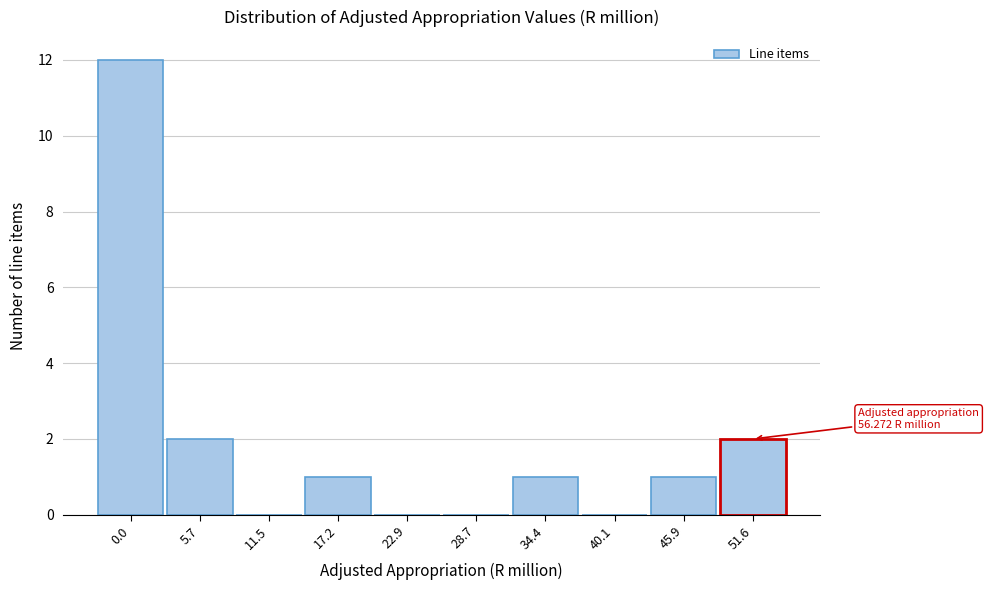

Reading right to left, transcribe all the data shown in this chart.

51.6=2	45.9=1	40.1=0	34.4=1	28.7=0	22.9=0	17.2=1	11.5=0	5.7=2	0.0=12